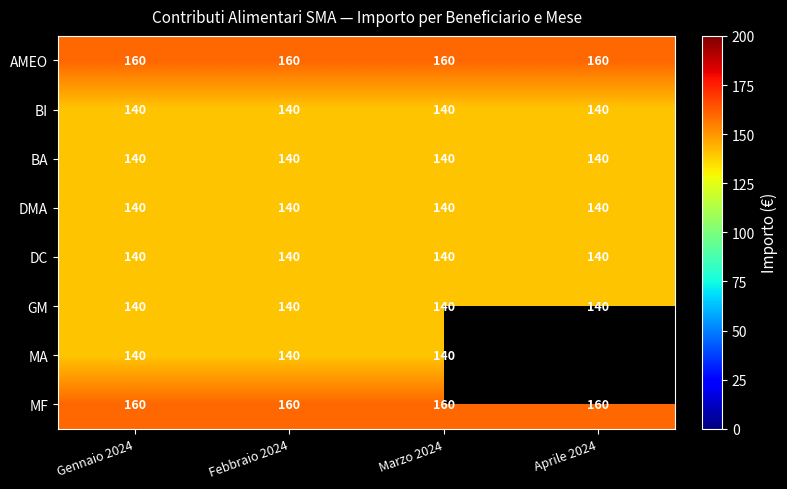

What is the total value across all series at Gennaio 2024?

1160